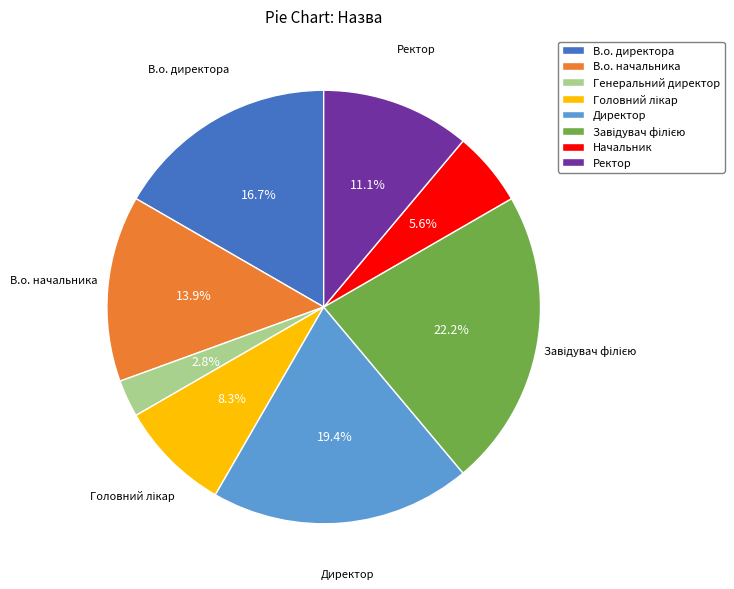

To the nearest percent, what portion does Ректор represent?

11%